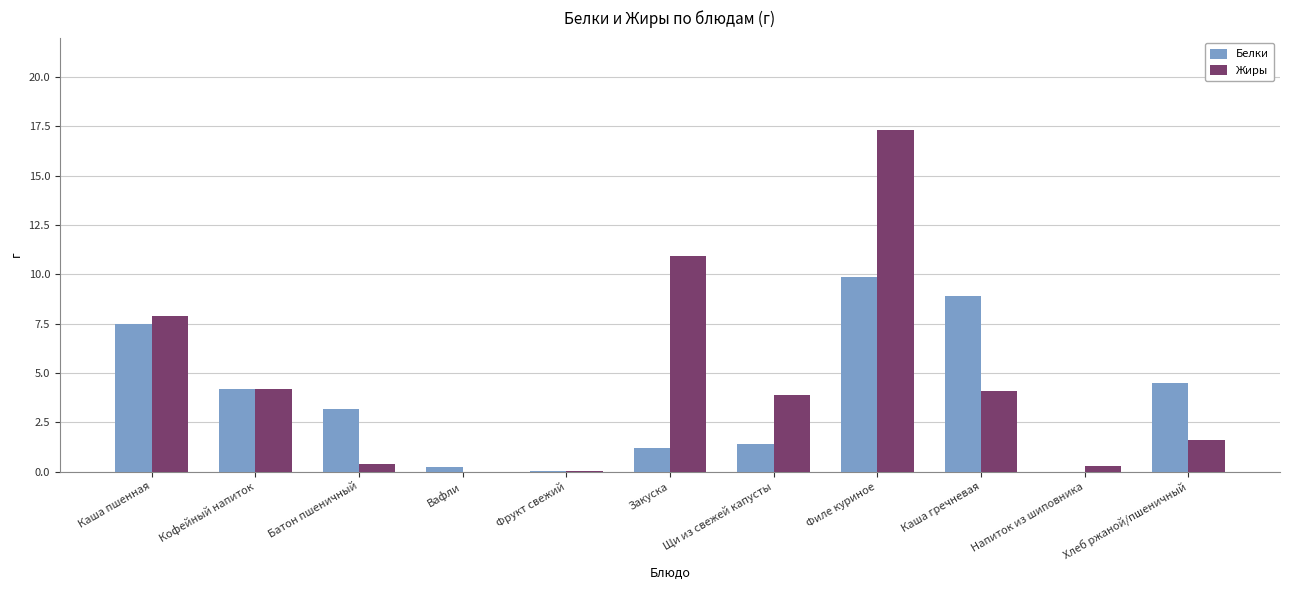

What are all the series names shown in the legend?

Белки, Жиры